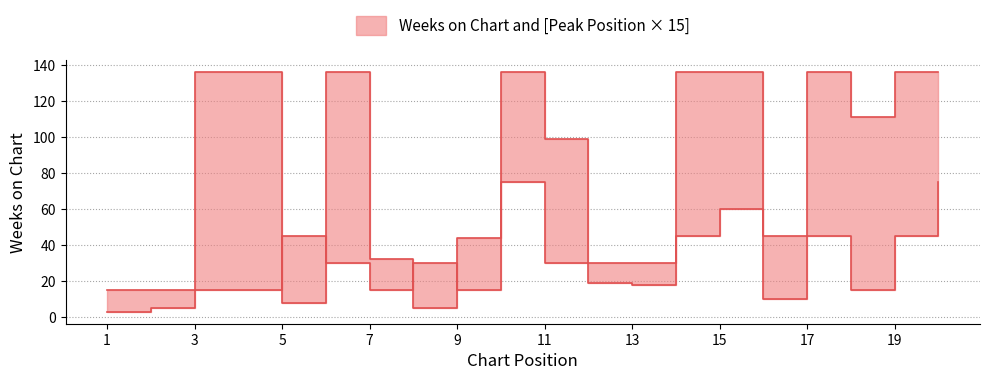

Rank the categories by Peak Position value from lowest to highest.

1, 2, 3, 4, 7, 9, 18, 6, 8, 11, 12, 13, 5, 14, 16, 17, 19, 15, 10, 20